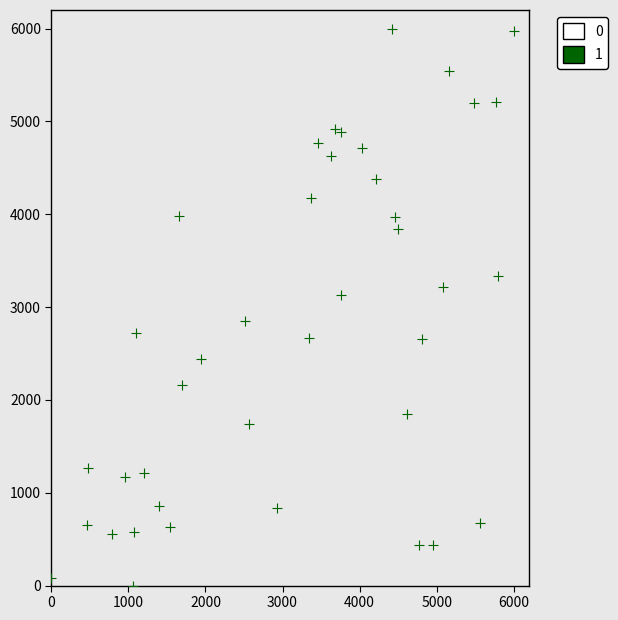

What is the range of Y values (max minus min)?

6000.0